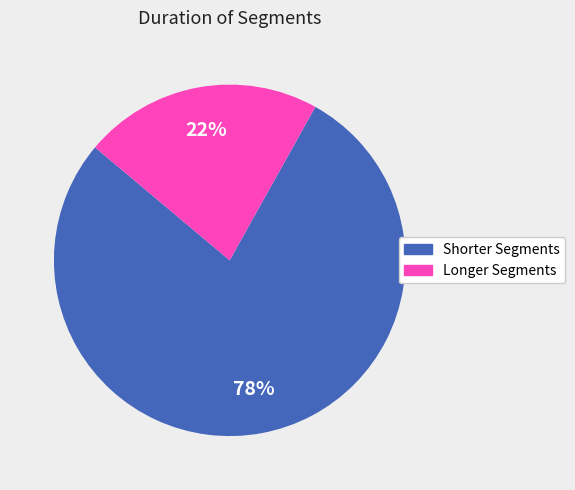

Is there any slice that represents more than half of the pie?

Yes